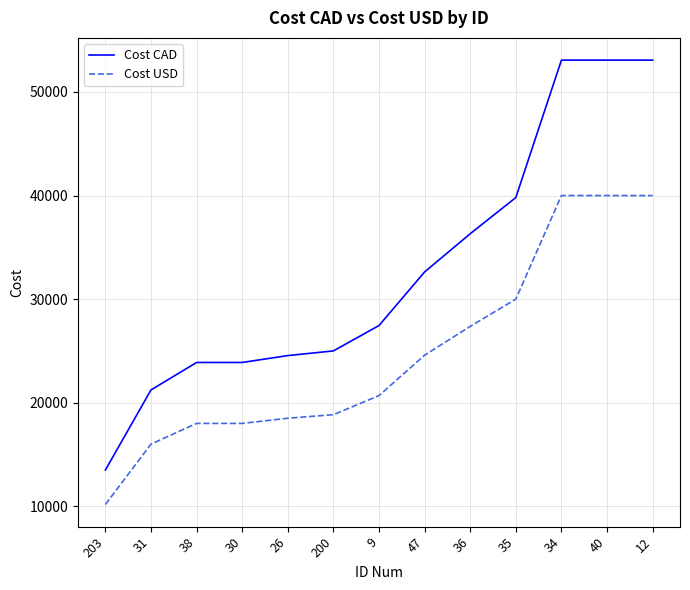

Where is Cost USD nearest to the value 25087?

47